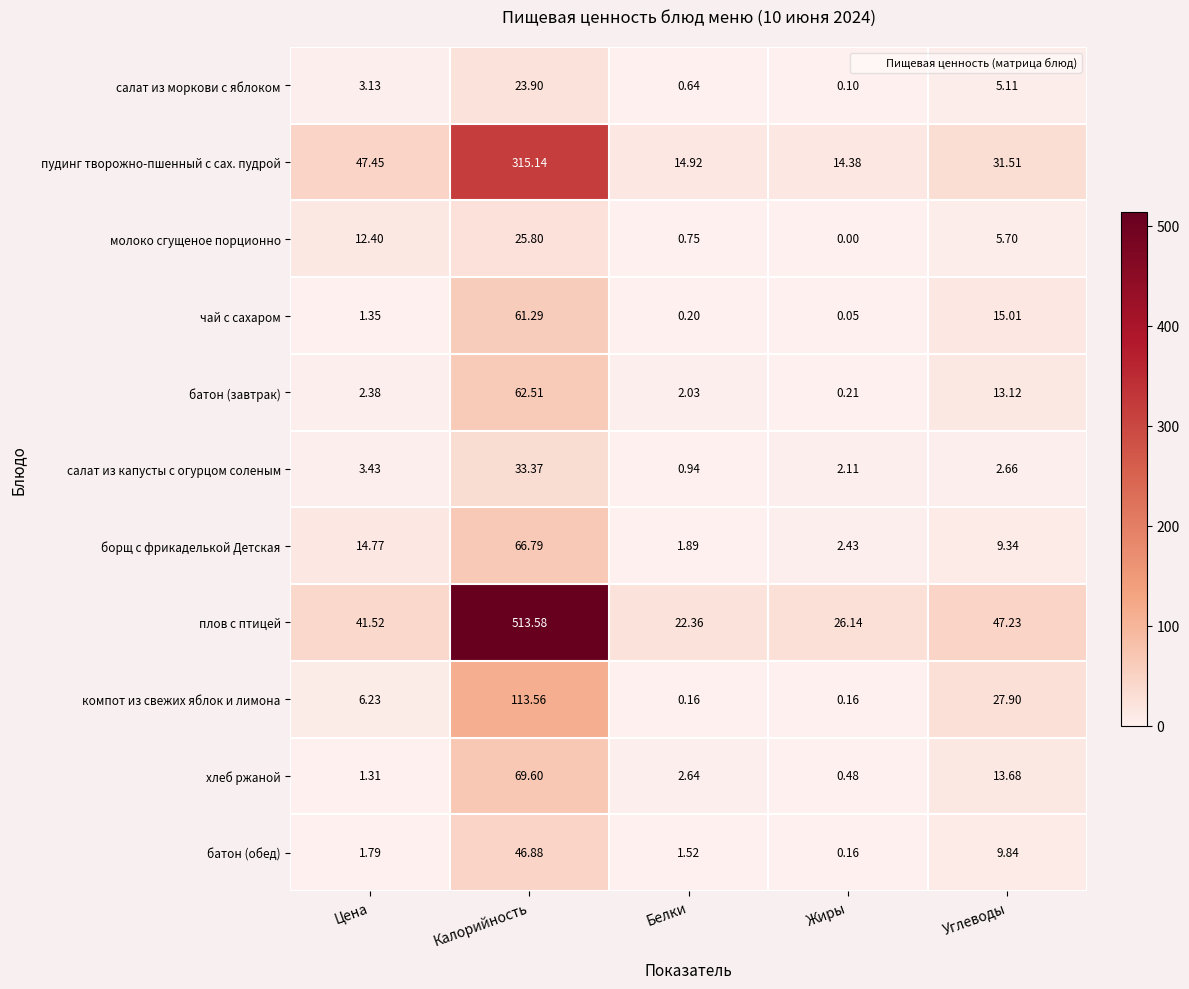

Where does the чай с сахаром series first go above 1?

Цена